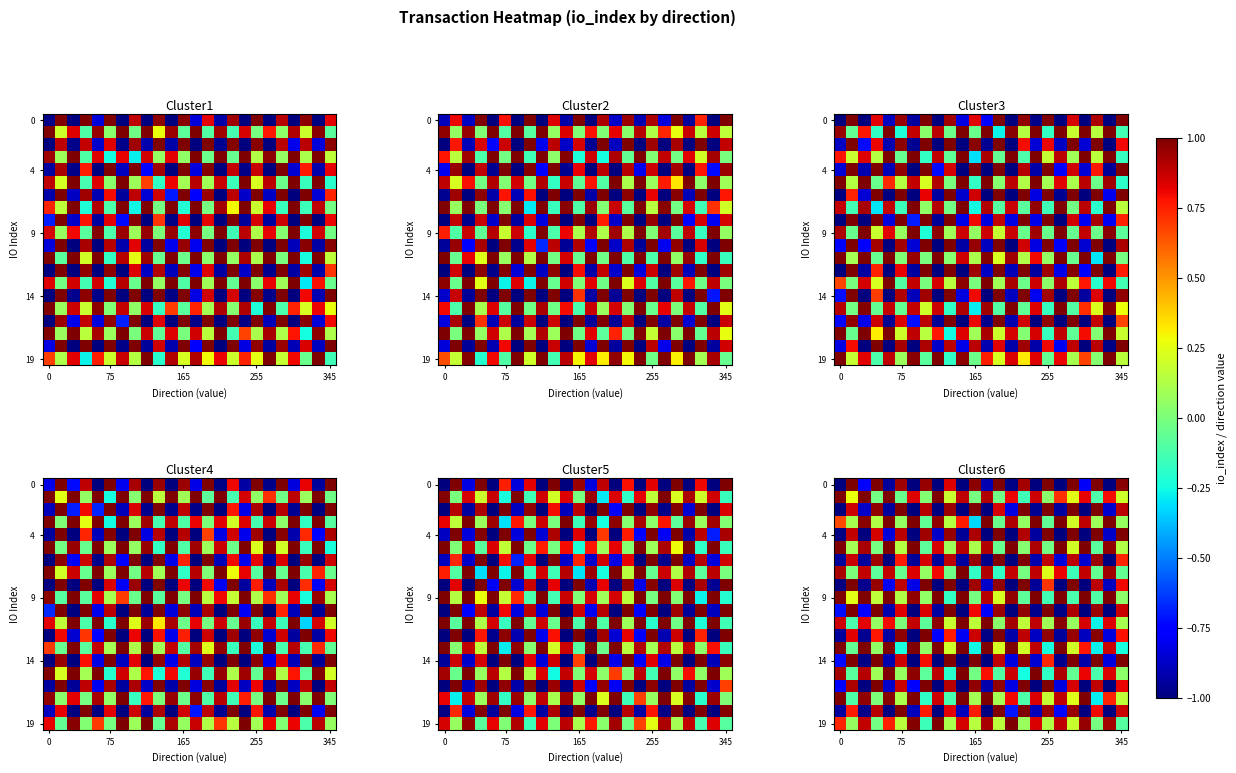

What is the greatest value displayed?

1.0